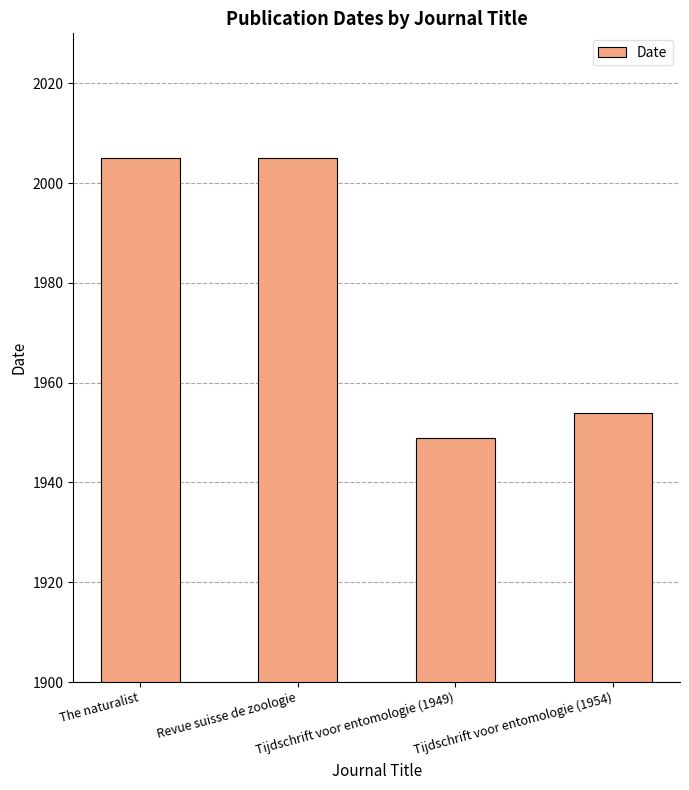

What is the difference between the maximum and minimum values?

56